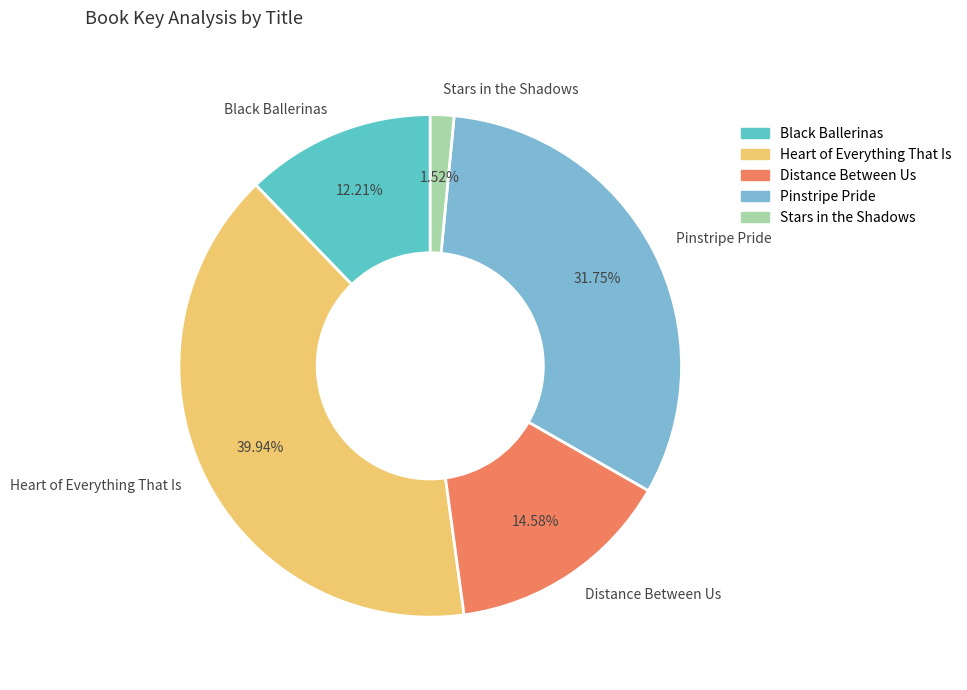

Which slice is the smallest?

Stars in the Shadows